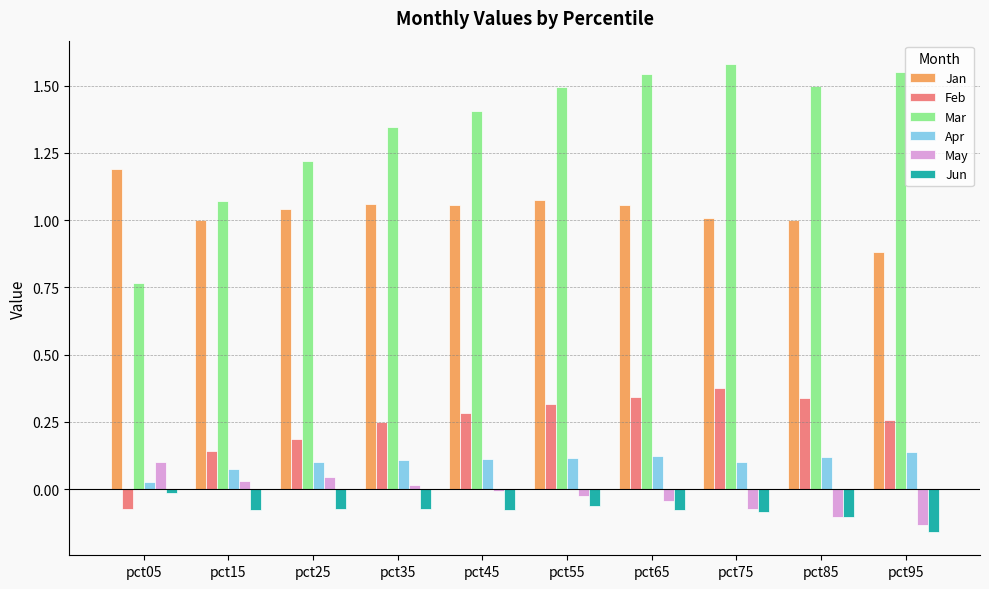

True or false: Feb has a value of 0.3 at pct65.

True